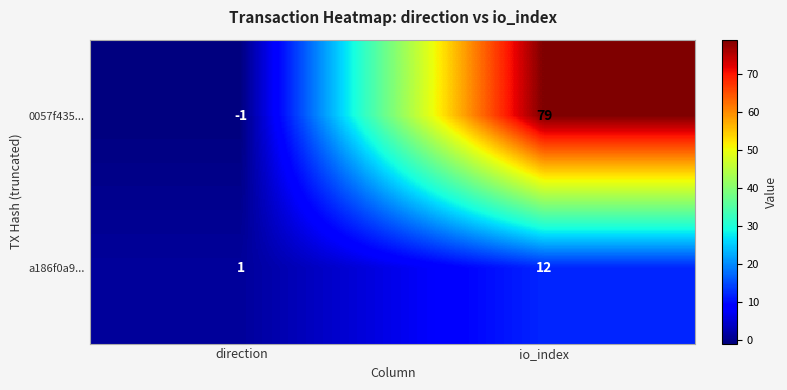

List the series in order of their peak value, lowest first.

a186f0a9..., 0057f435...